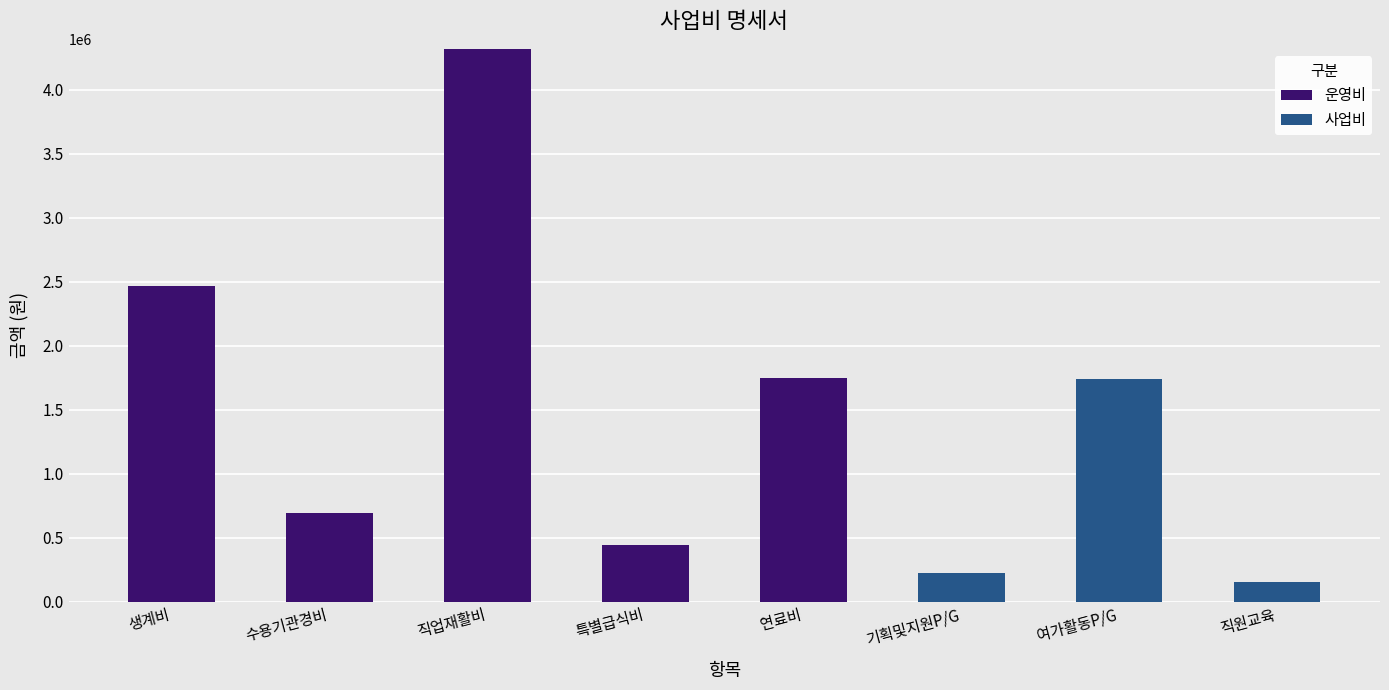

The value of 운영비 at 여가활동P/G is 0. True or false?

True